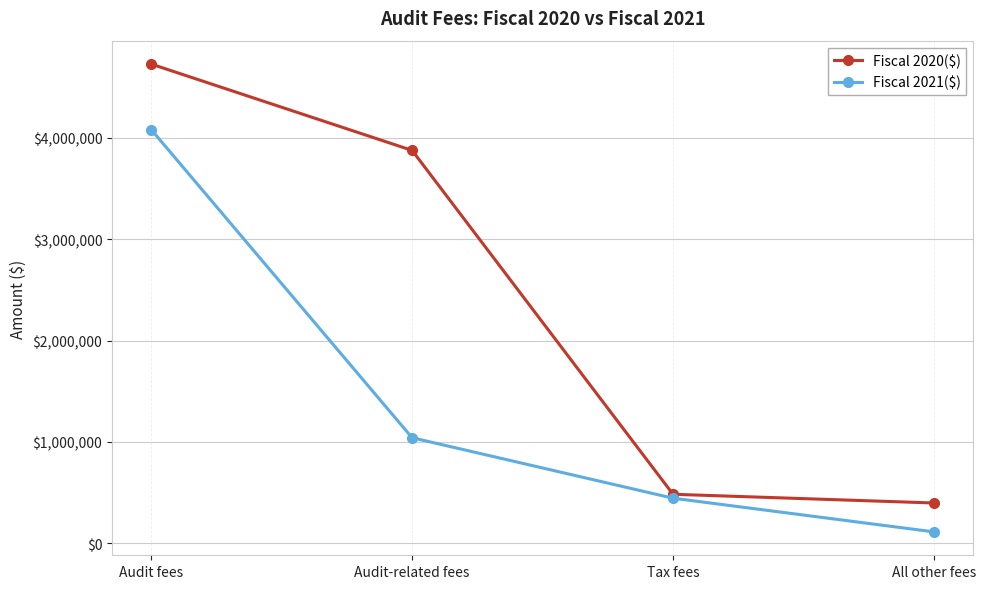

What is the sum of the Fiscal 2021($) values at All other fees and Audit-related fees?

1152281